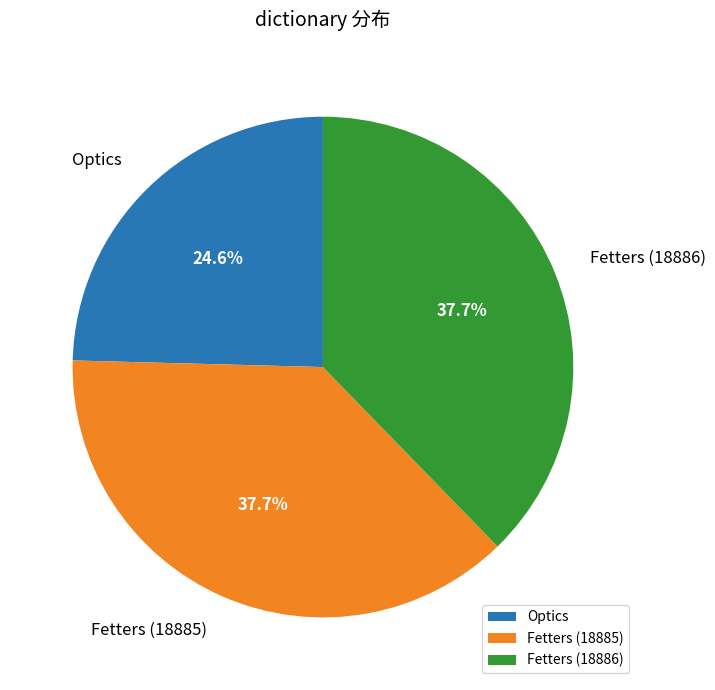

Count the number of slices in the pie.

3